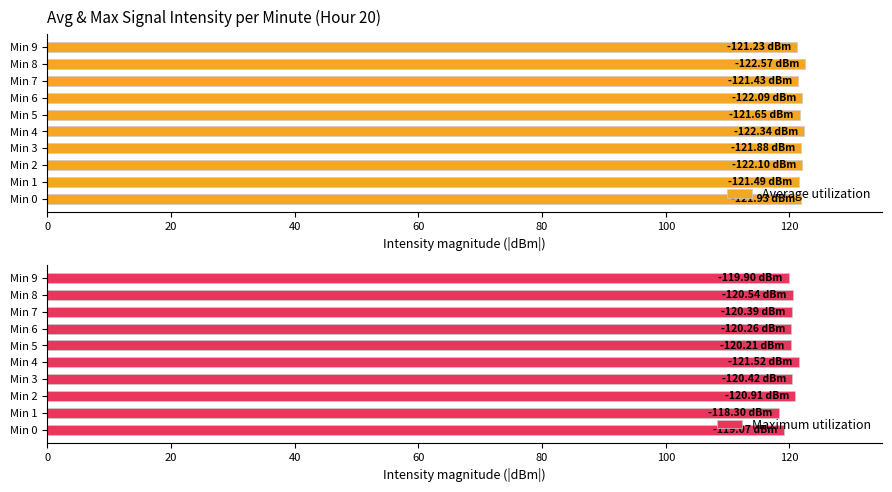

What is the average value of the Average utilization series?

121.9